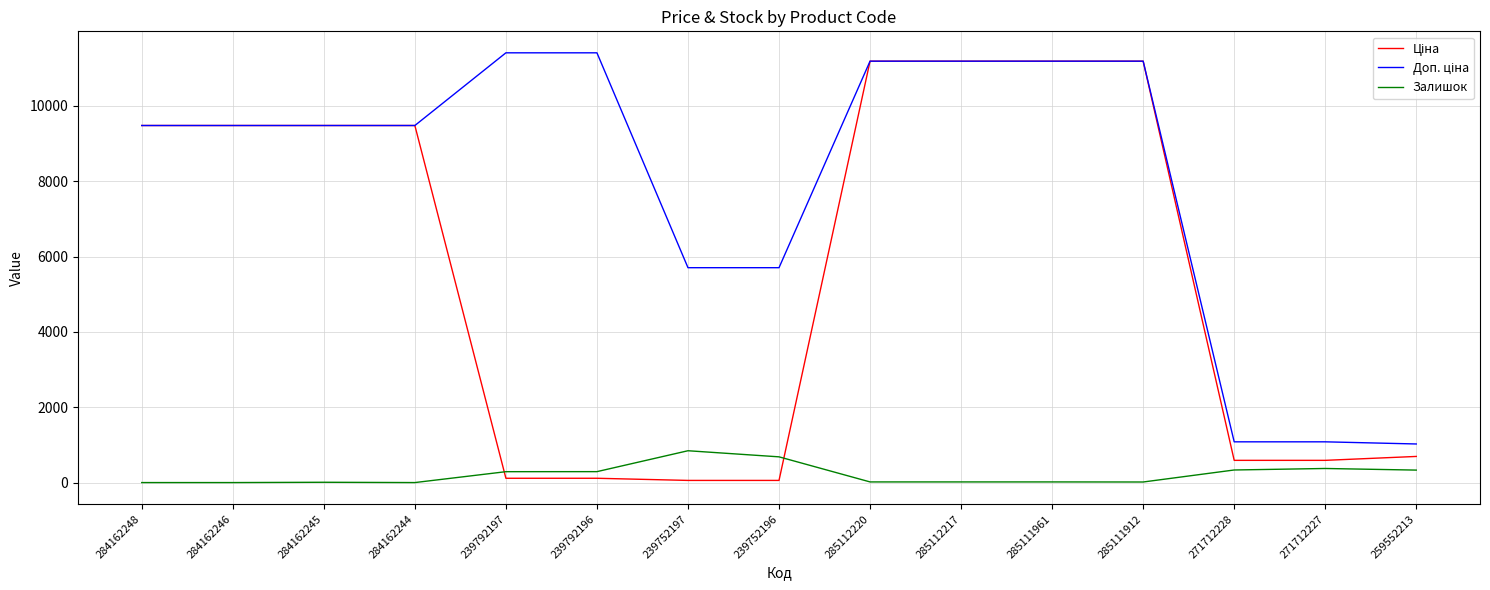

The Залишок series shows 8.0 at 284162245. True or false?

True